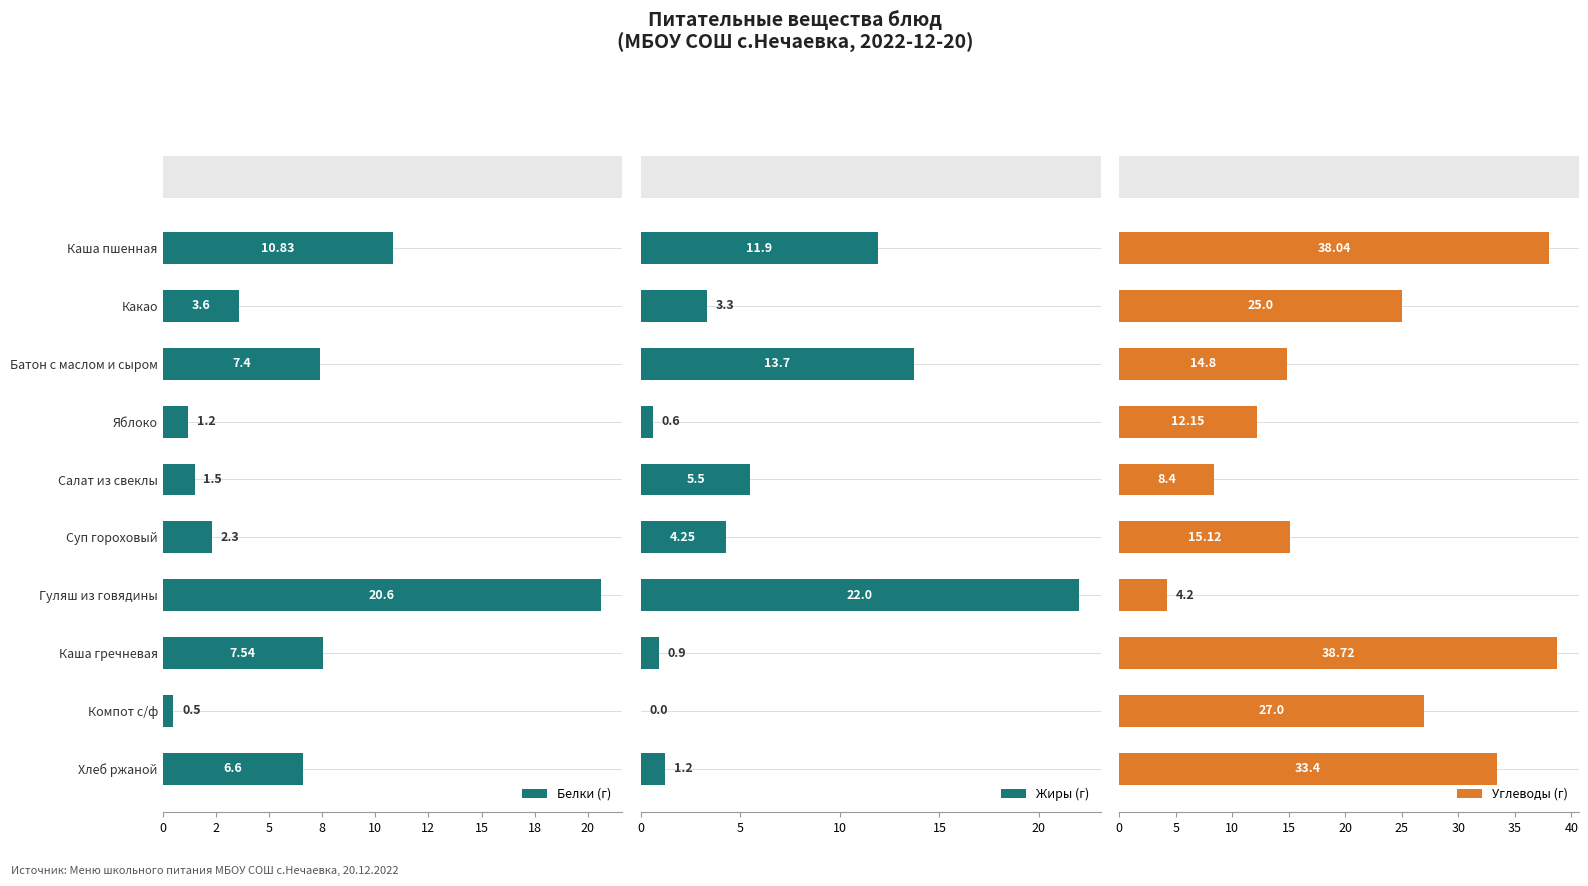

How many data points in Жиры (г) are above 4?

5